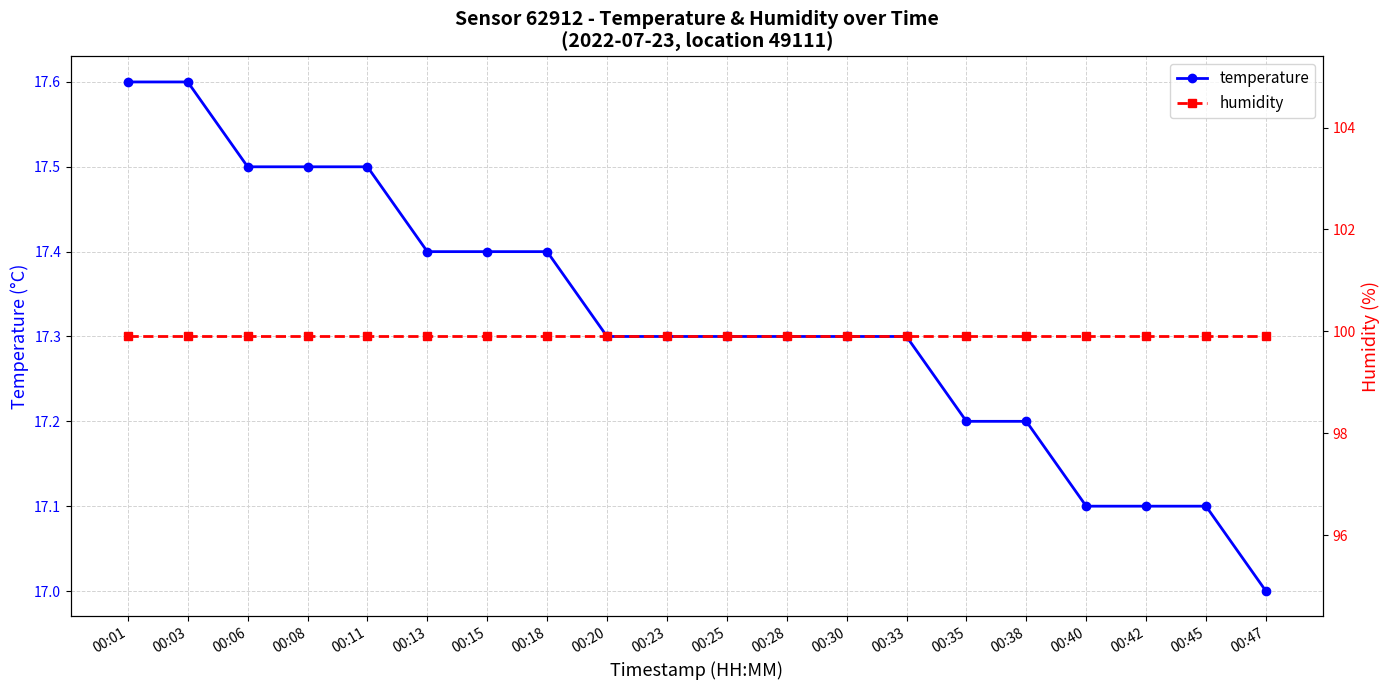

Reading left to right, extract all data points from this chart.

temperature: 17.6	17.6	17.5	17.5	17.5	17.4	17.4	17.4	17.3	17.3	17.3	17.3	17.3	17.3	17.2	17.2	17.1	17.1	17.1	17.0
humidity: 99.9	99.9	99.9	99.9	99.9	99.9	99.9	99.9	99.9	99.9	99.9	99.9	99.9	99.9	99.9	99.9	99.9	99.9	99.9	99.9